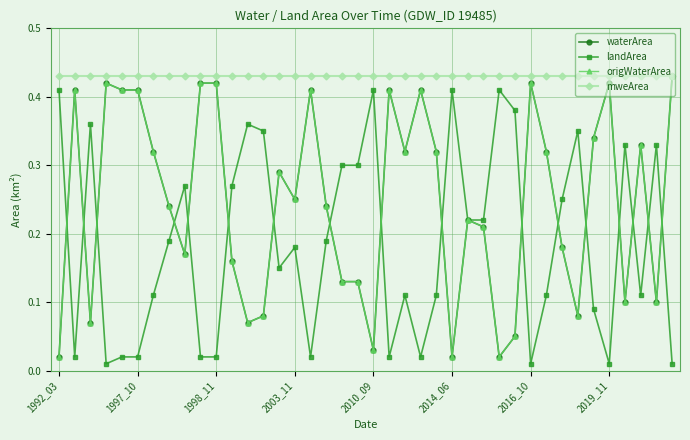

True or false: mweArea and landArea intersect in this chart.

False